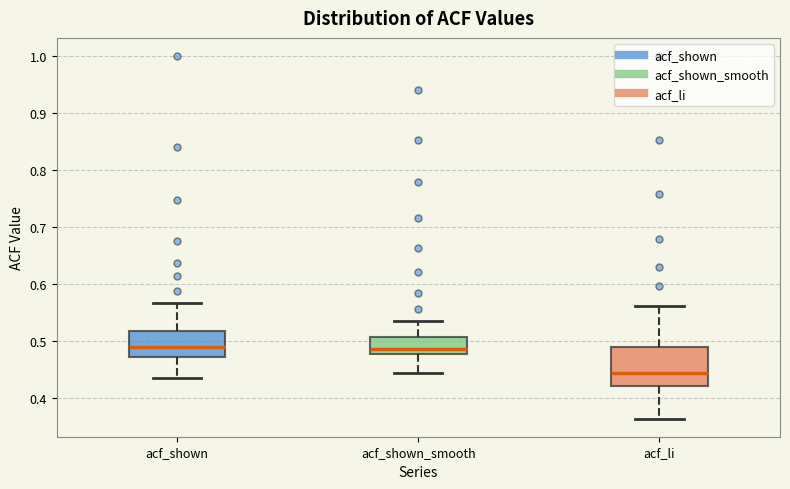

Reading left to right, read every box against the y-axis: the position of its median line, the range the box covers, and the ends of its whiskers. The values are not printed on the chart, so give them approximately, as read against the axis.

acf_shown: median 0.49, box 0.47 to 0.52, whiskers 0.43 to 0.57
acf_shown_smooth: median 0.49, box 0.48 to 0.51, whiskers 0.44 to 0.53
acf_li: median 0.44, box 0.42 to 0.49, whiskers 0.36 to 0.56